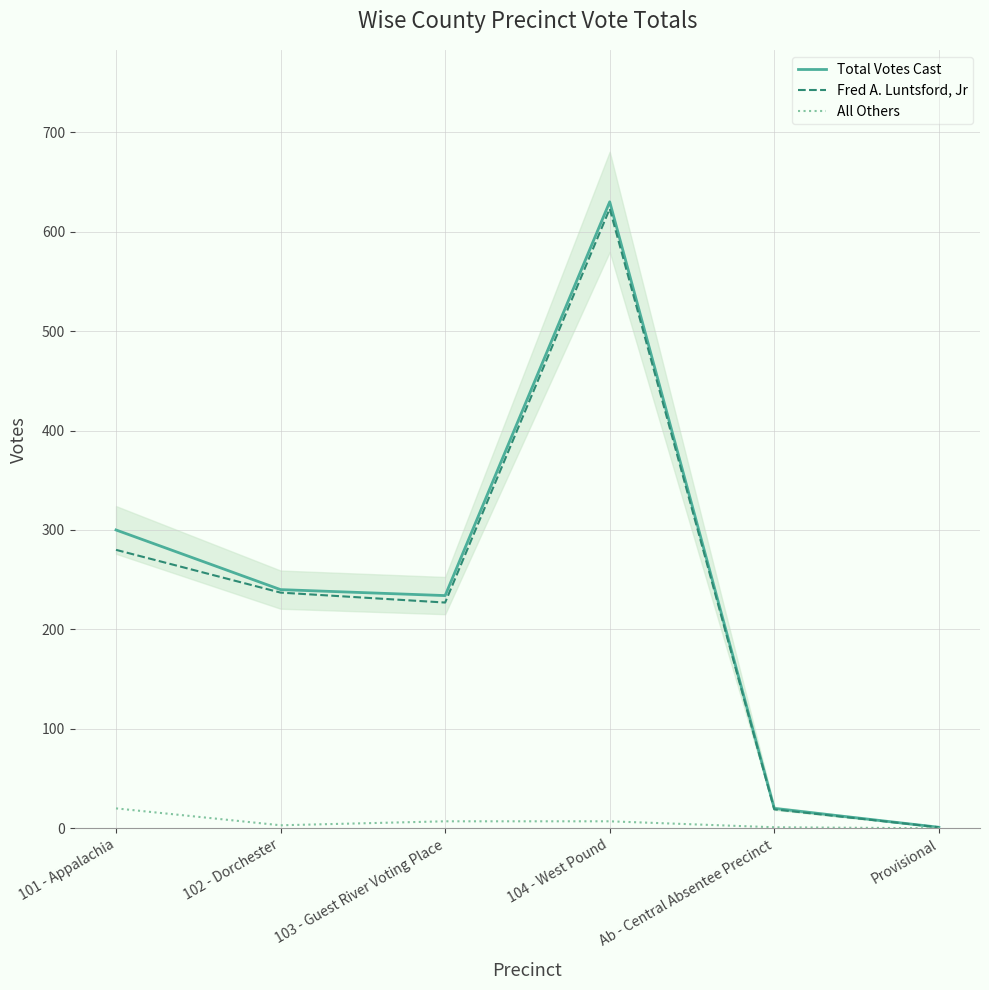

Is it true that All Others equals 4 at 103 - Guest River Voting Place?

False